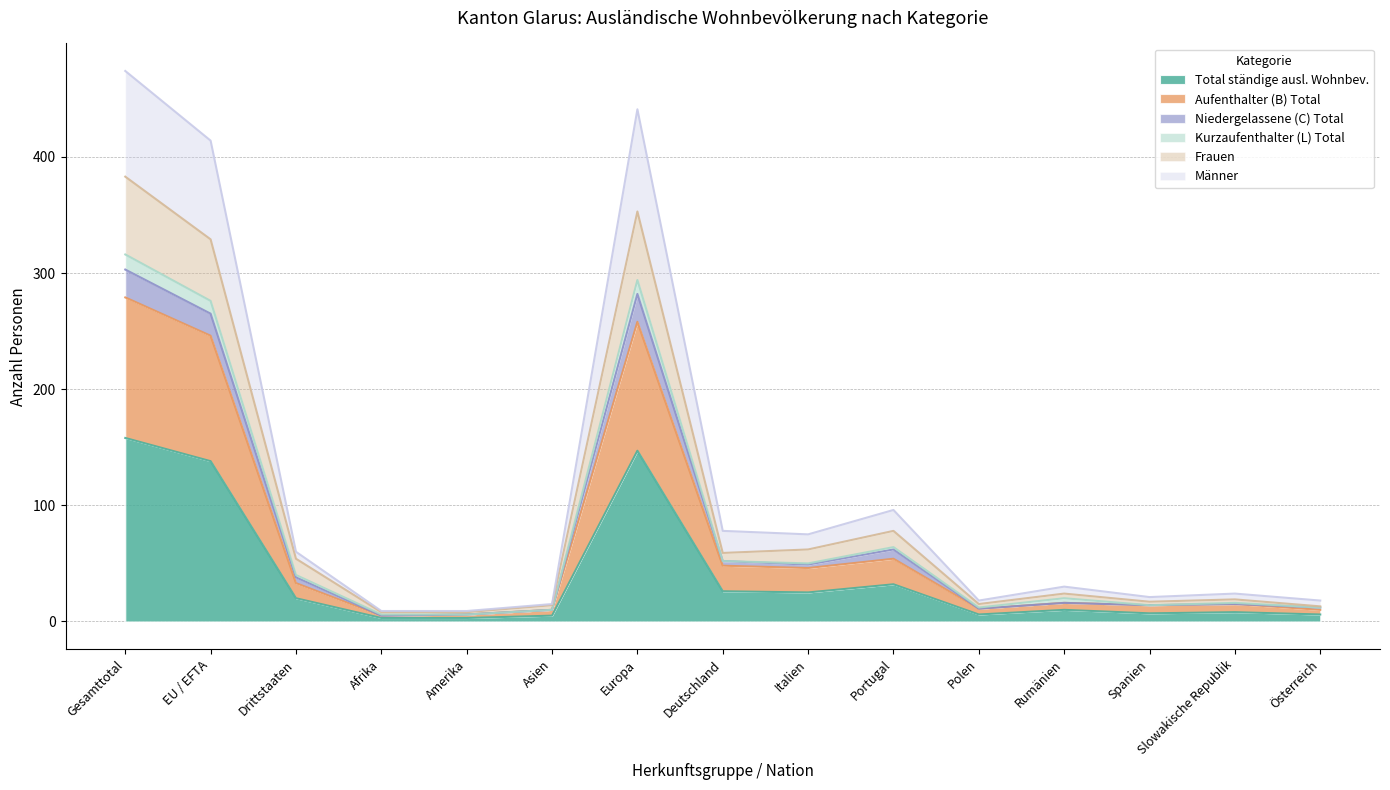

What is the maximum value for Total ständige ausl. Wohnbev.?

158